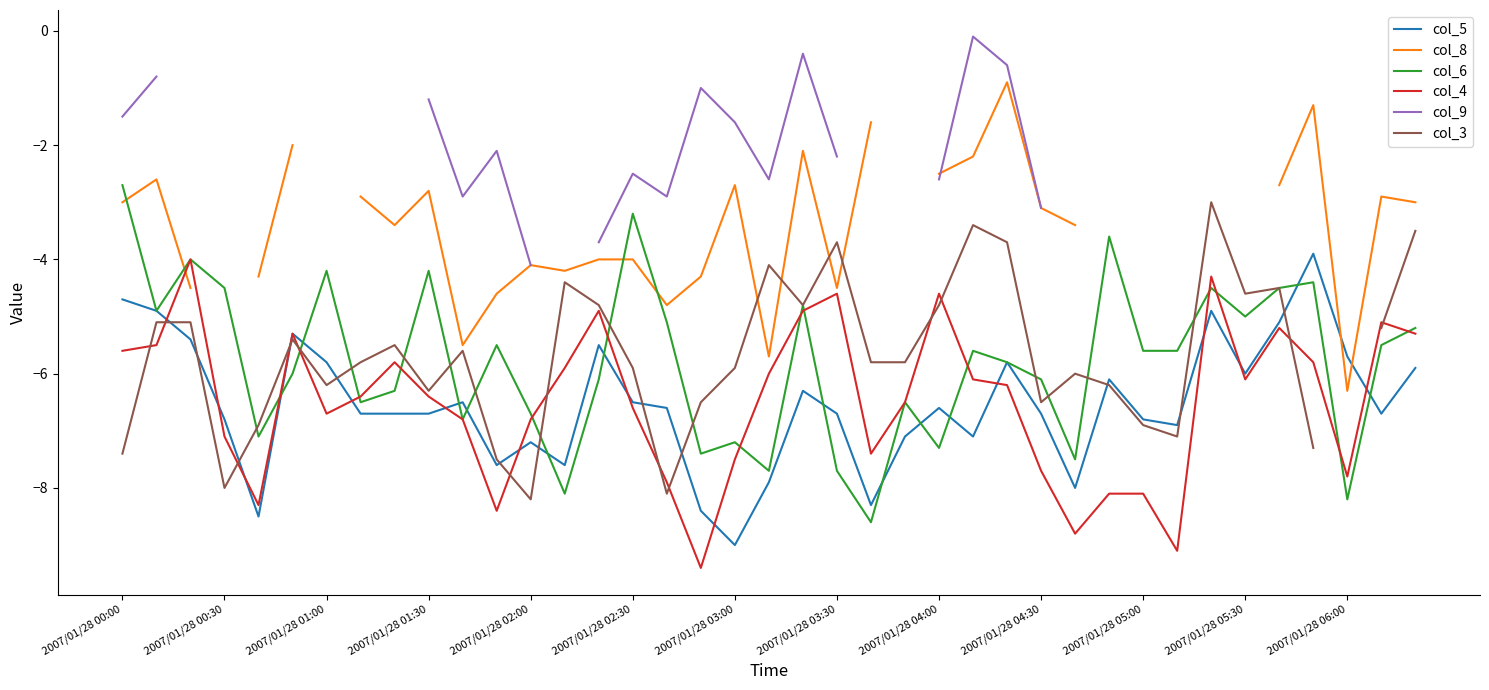

How many values in the col_5 series exceed -6?

12